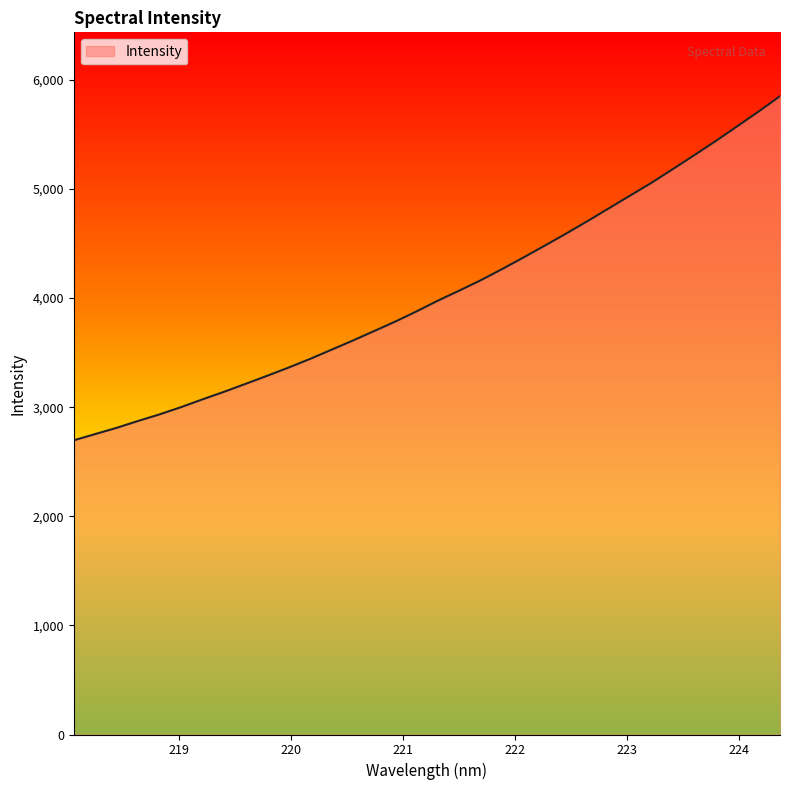

What is the difference between the maximum and minimum values?

3154.3